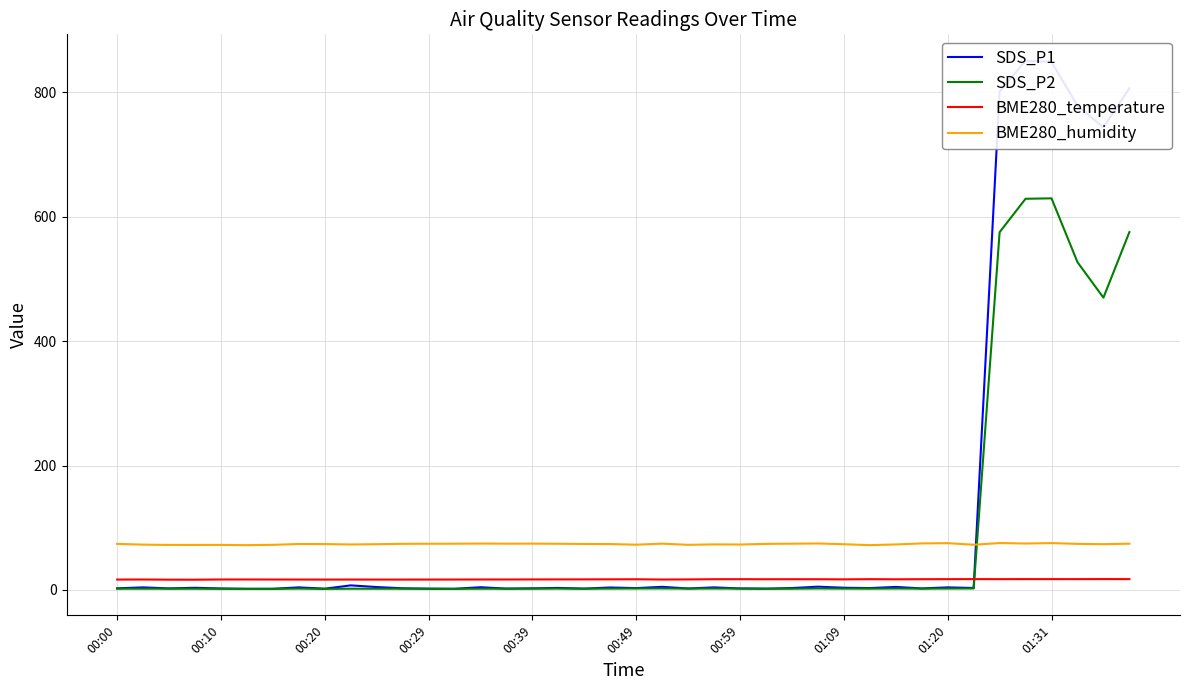

True or false: BME280_humidity and BME280_temperature intersect in this chart.

False